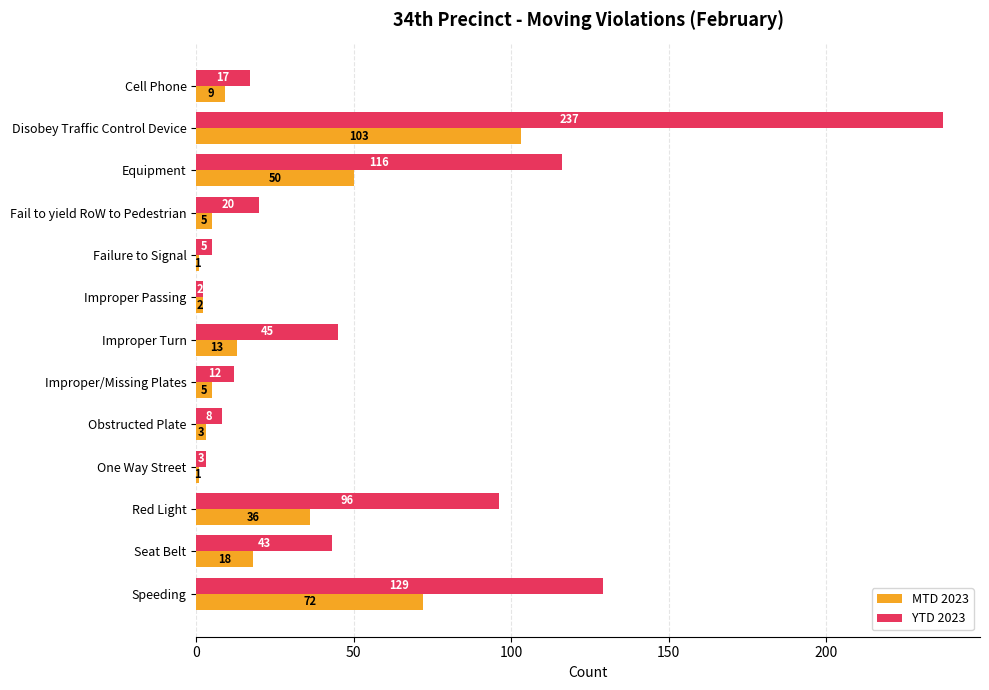

How many categories are shown in the chart?

13